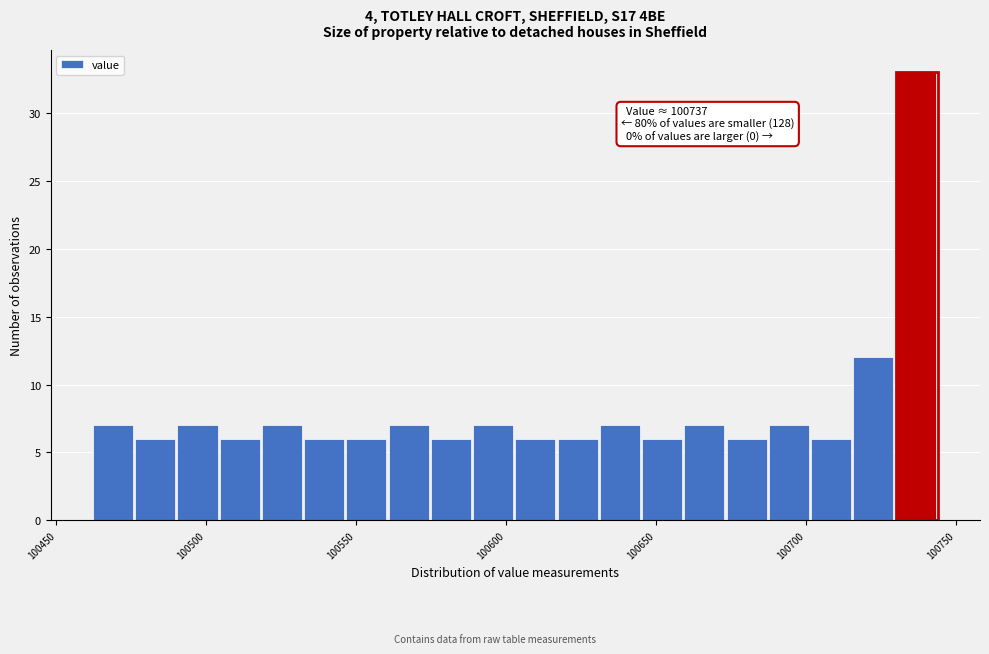

Around what value on the x-axis is the tallest bar? Give the approximate position of its centre, as read against the axis.

100735